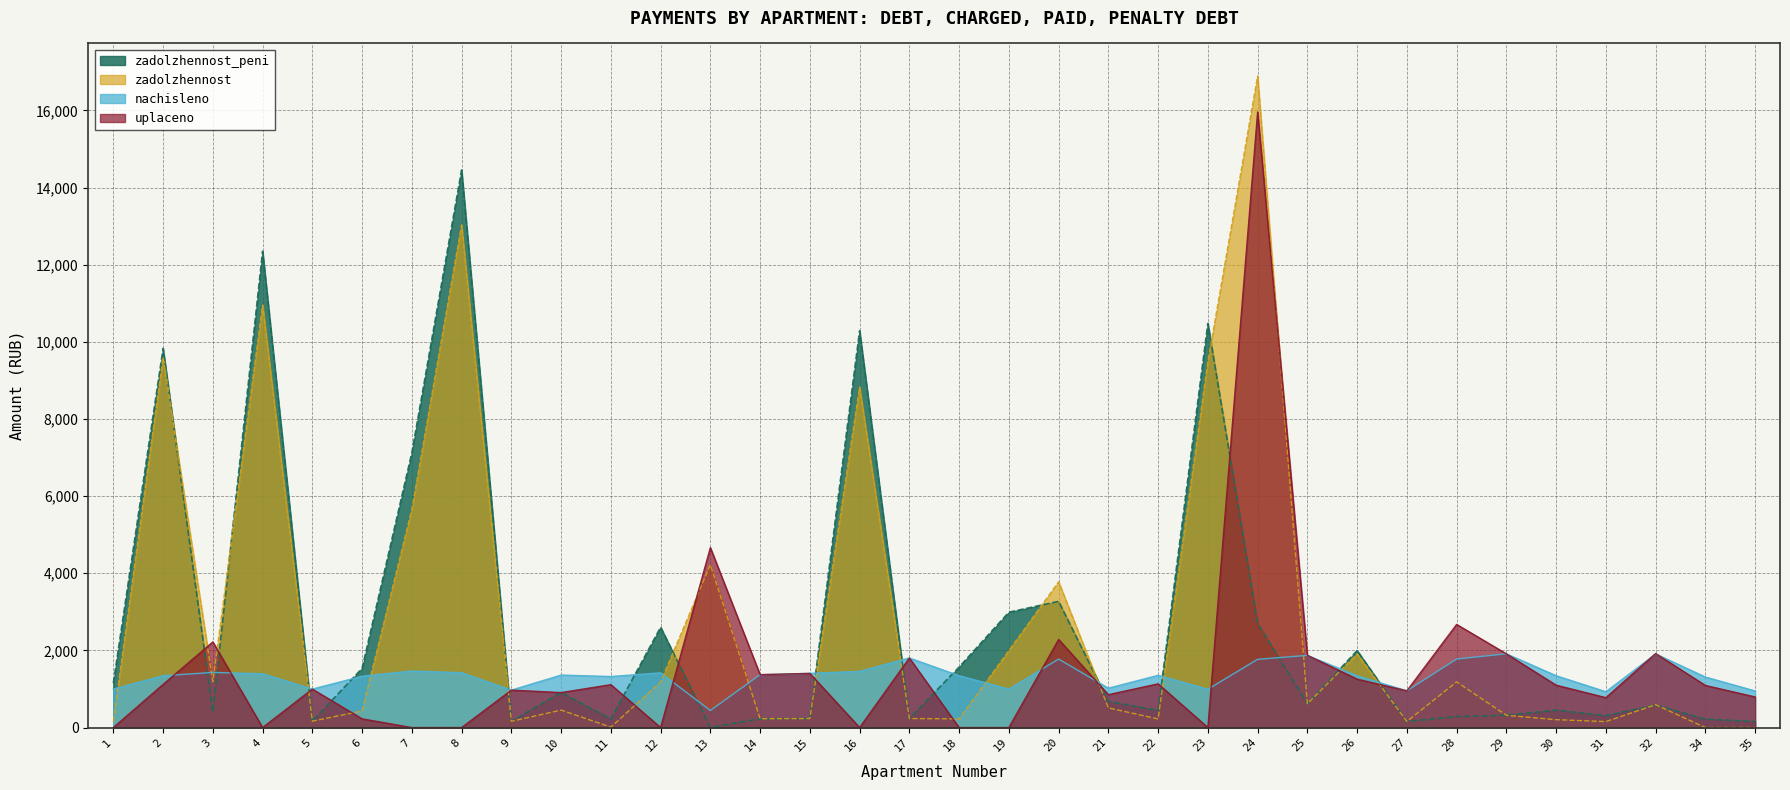

How many intersections are there between uplaceno and zadolzhennost?

15